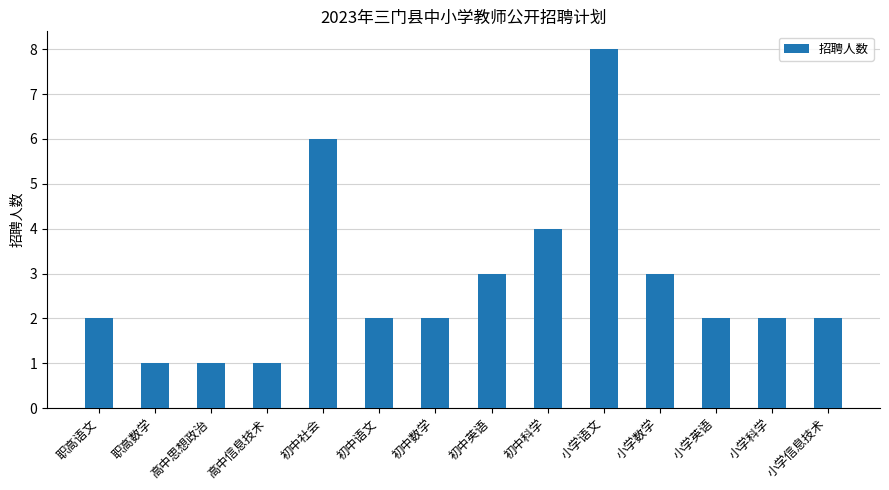

What is the difference between the maximum and minimum values?

7